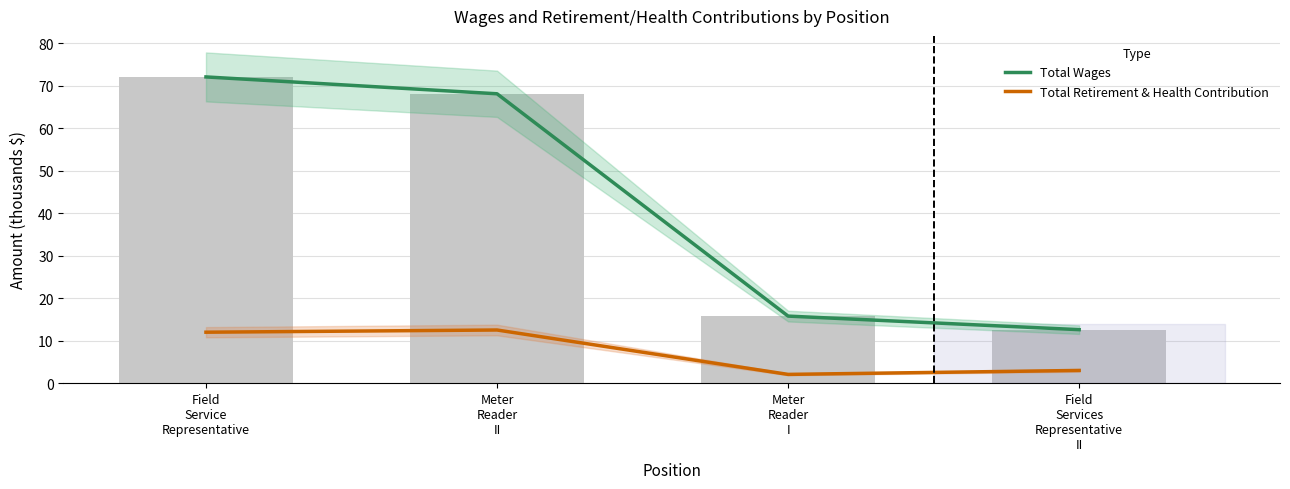

Which series has the largest total across all categories?

Total Wages